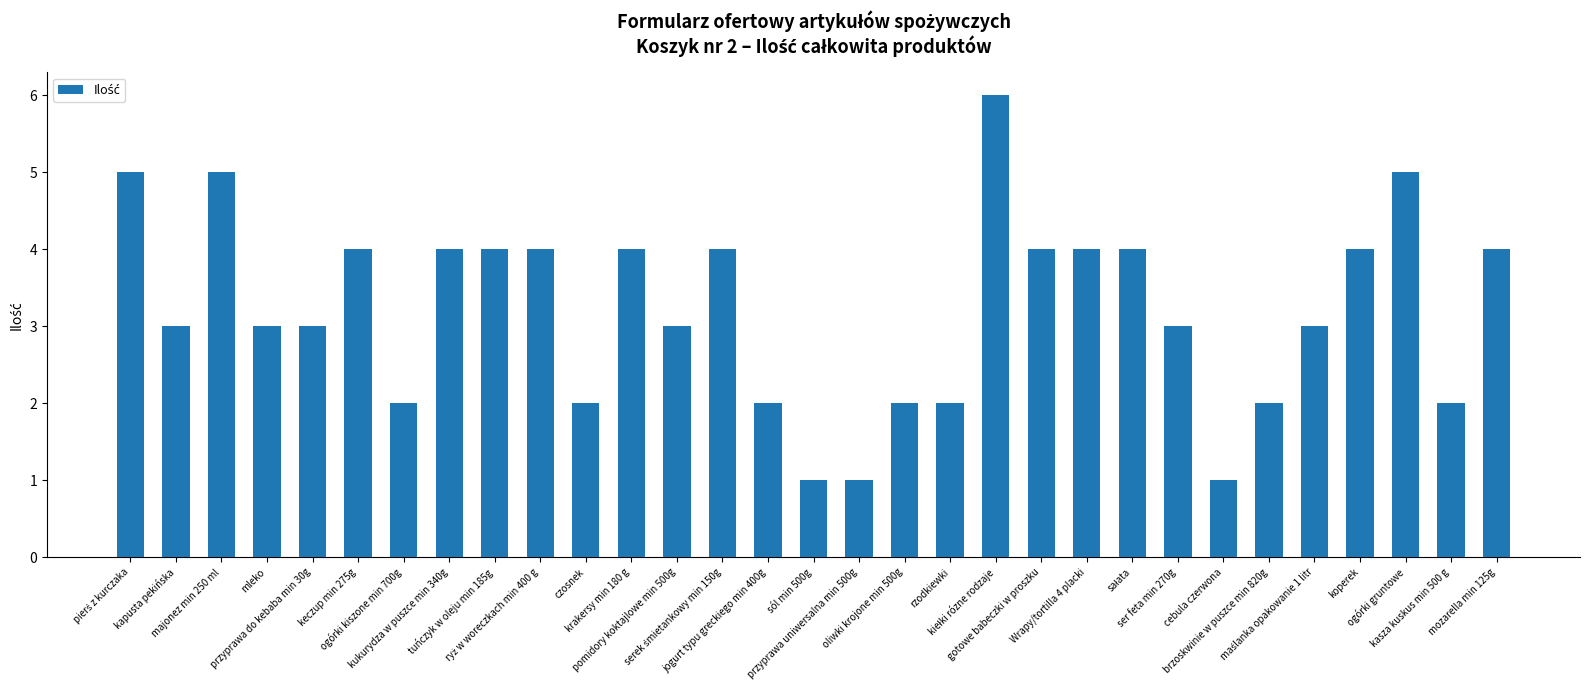

What is the label of the 21st bar from the left?

gotowe babeczki w proszku